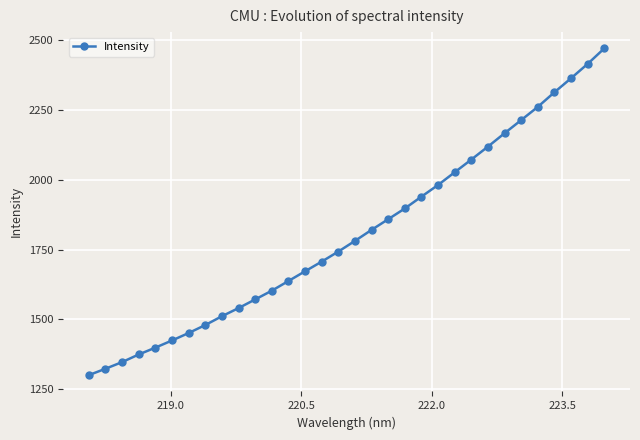

What is the value of the 4th point from the left?

1374.9